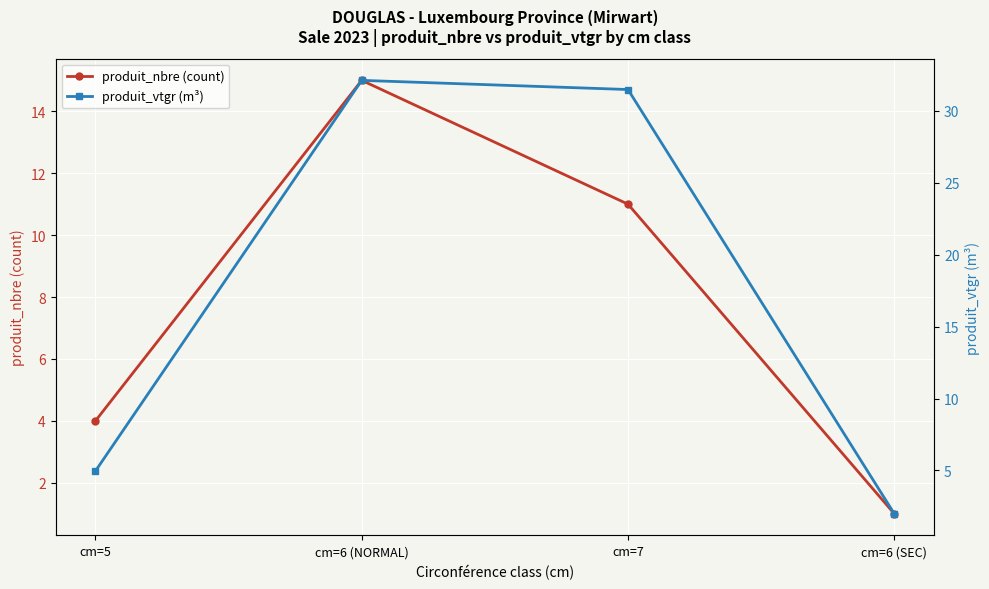

Is the value of produit_vtgr (m³) at cm=6 (SEC) greater than the value of produit_nbre (count) at cm=6 (NORMAL)?

No